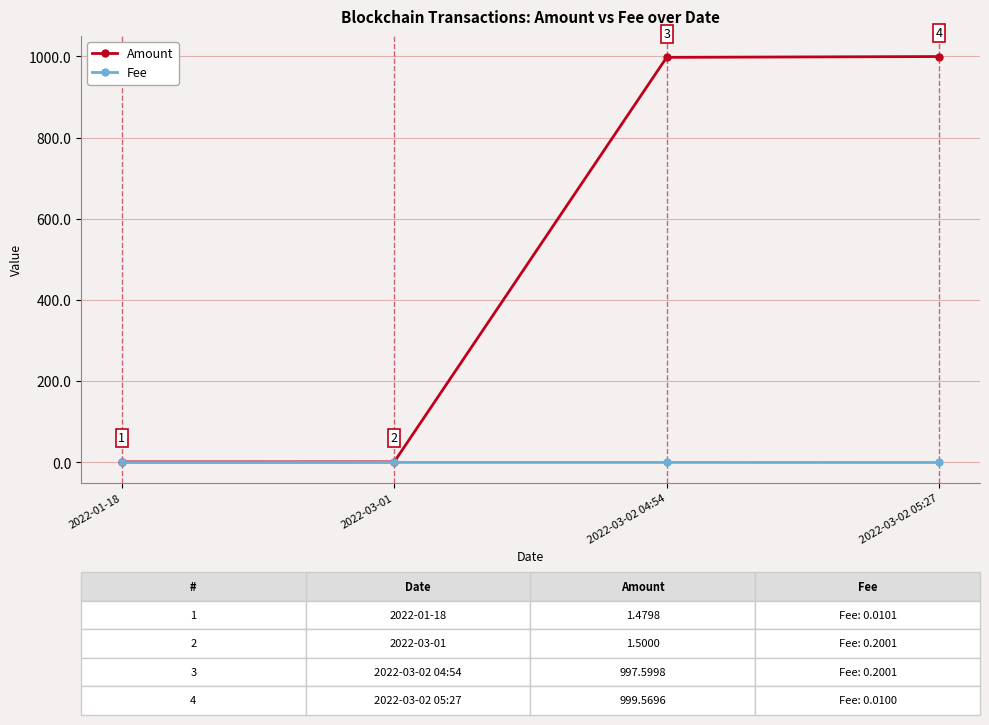

Which series has the widest spread of values?

Amount